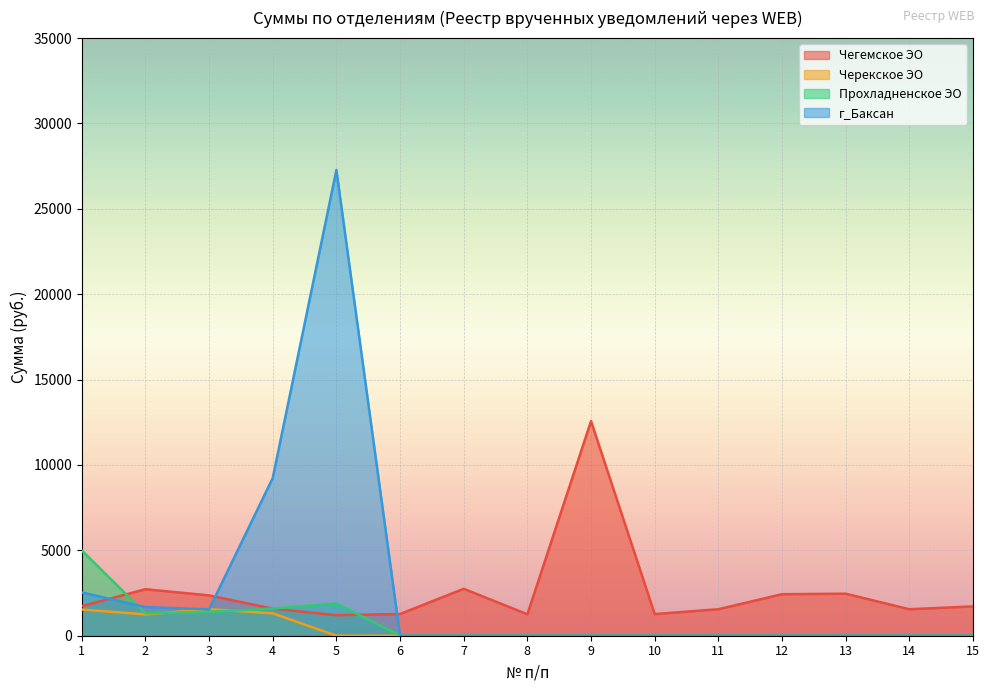

How many intersections are there between г_Баксан and Черекское ЭО?

2